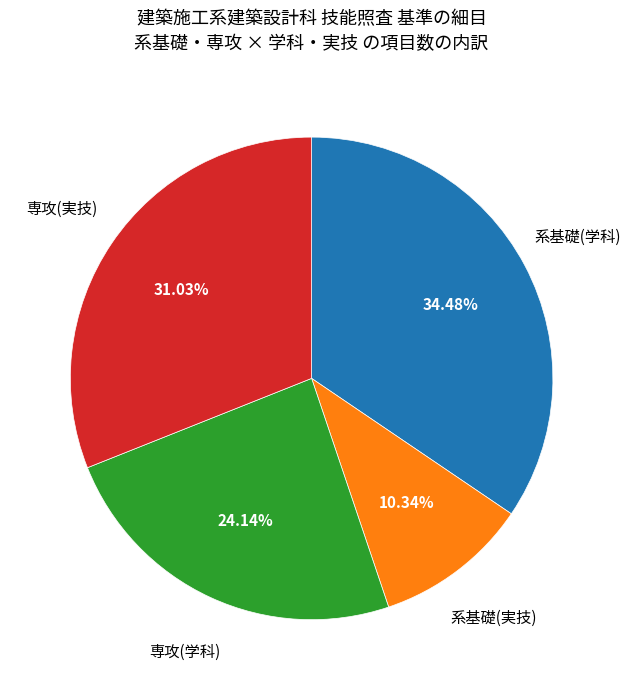

Is there a majority slice in this chart?

No